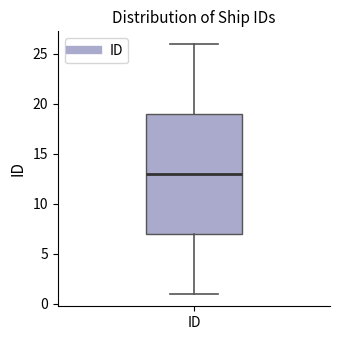

Read this box plot against the y-axis: the position of the median line, the range covered by the box, and the ends of both whiskers. The values are not printed on the chart, so give them approximately, as read against the axis.

median 13, box 7 to 19, whiskers 1 to 26